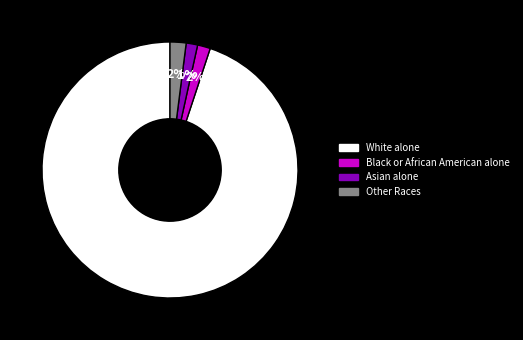

Is the sum of Black or African American alone and Asian alone greater than half?

No